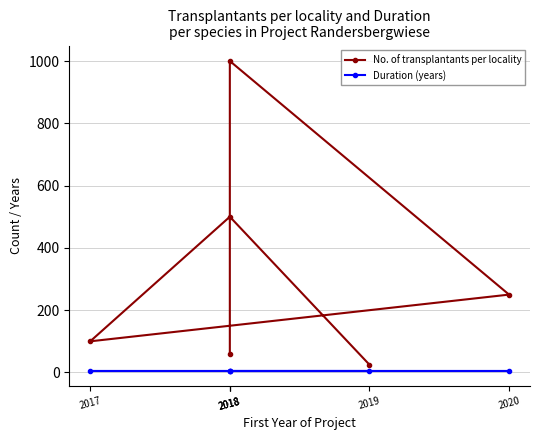

What are all the series names shown in the legend?

No. of transplantants per locality, Duration (years)